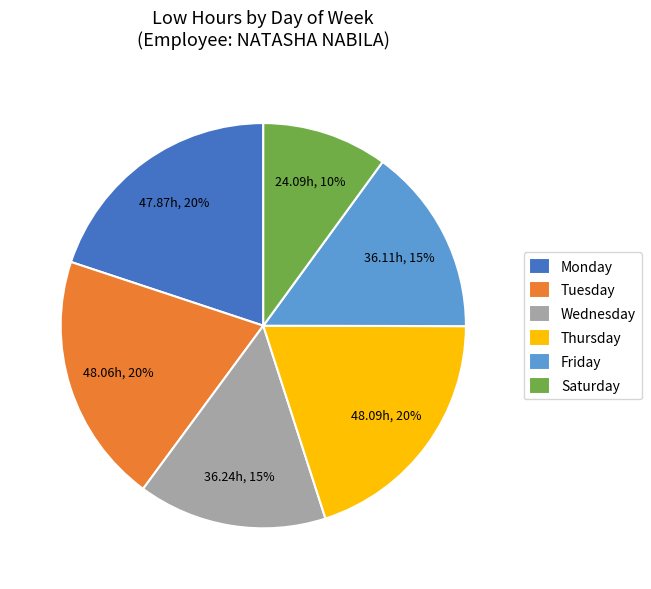

Which slice is the smallest?

Saturday